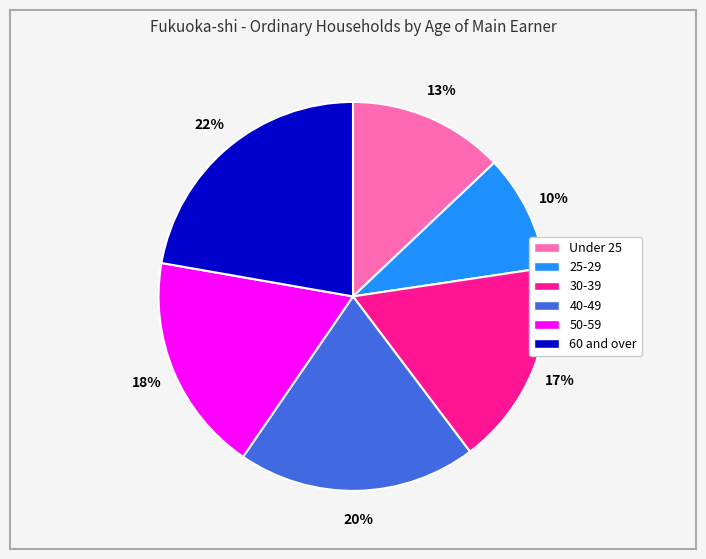

To the nearest percent, what percentage of the pie is 60 and over?

22%